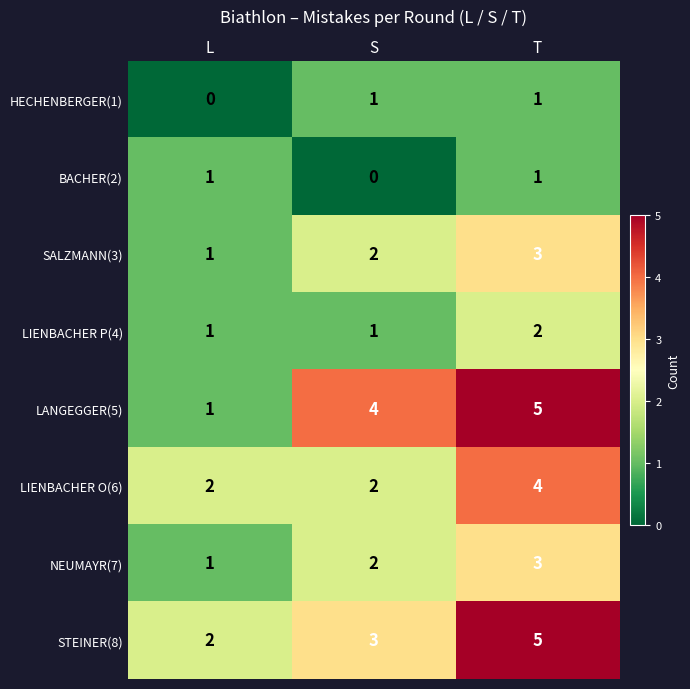

What is the greatest value displayed?

5